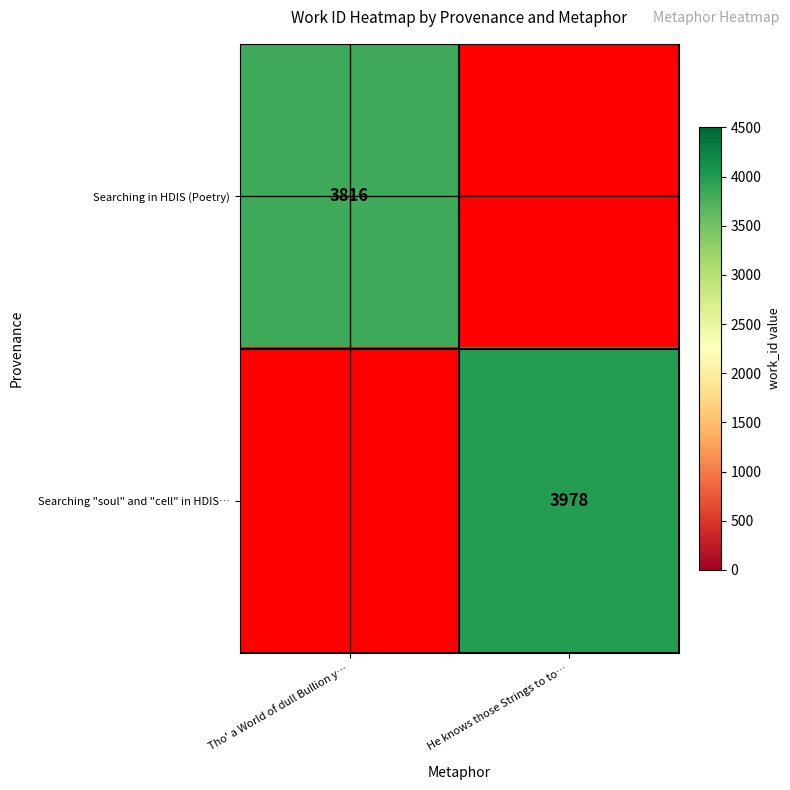

The Searching in HDIS (Poetry) series shows 3816 at Tho' a World of dull Bullion y…. True or false?

True